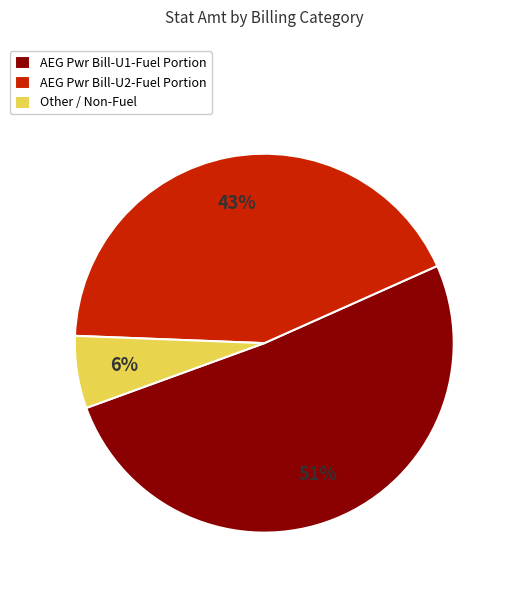

True or false: Other / Non-Fuel accounts for 6% of the total.

True